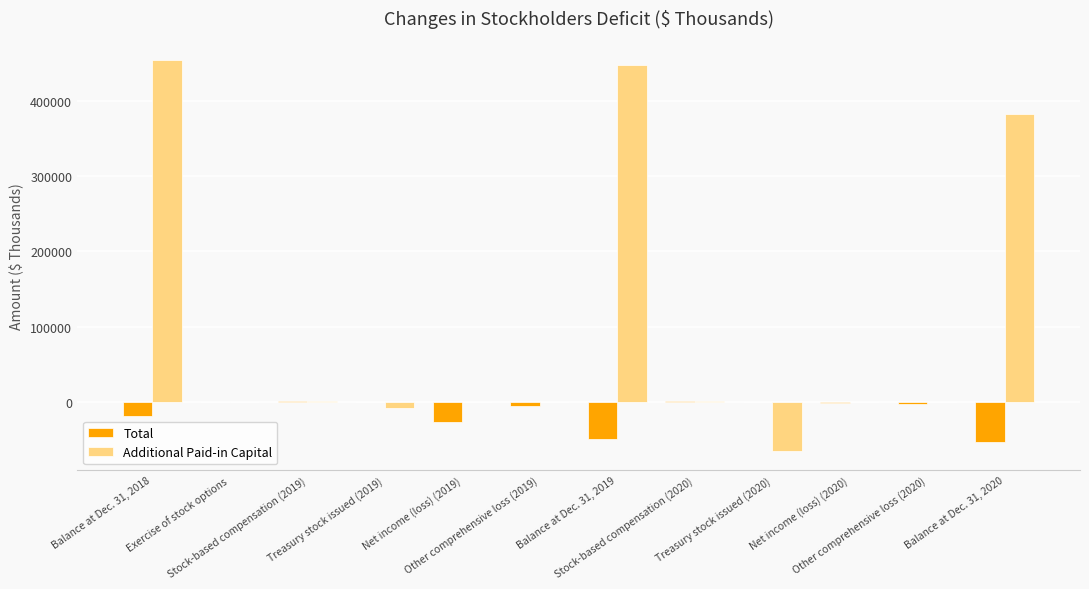

Where is Total nearest to the value -26046?

Net income (loss) (2019)